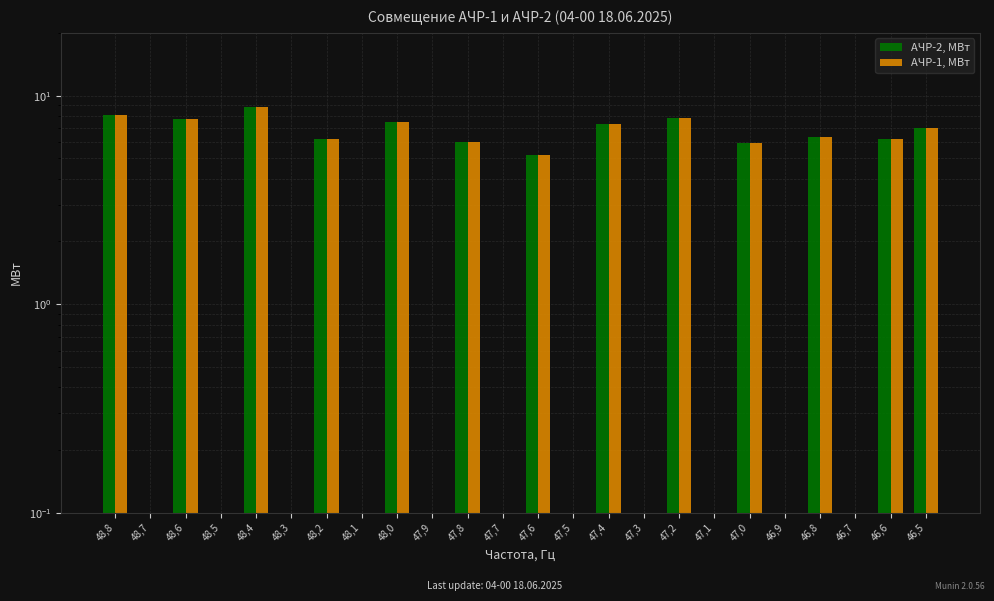

What is the label of the 9th bar from the right?

47,3